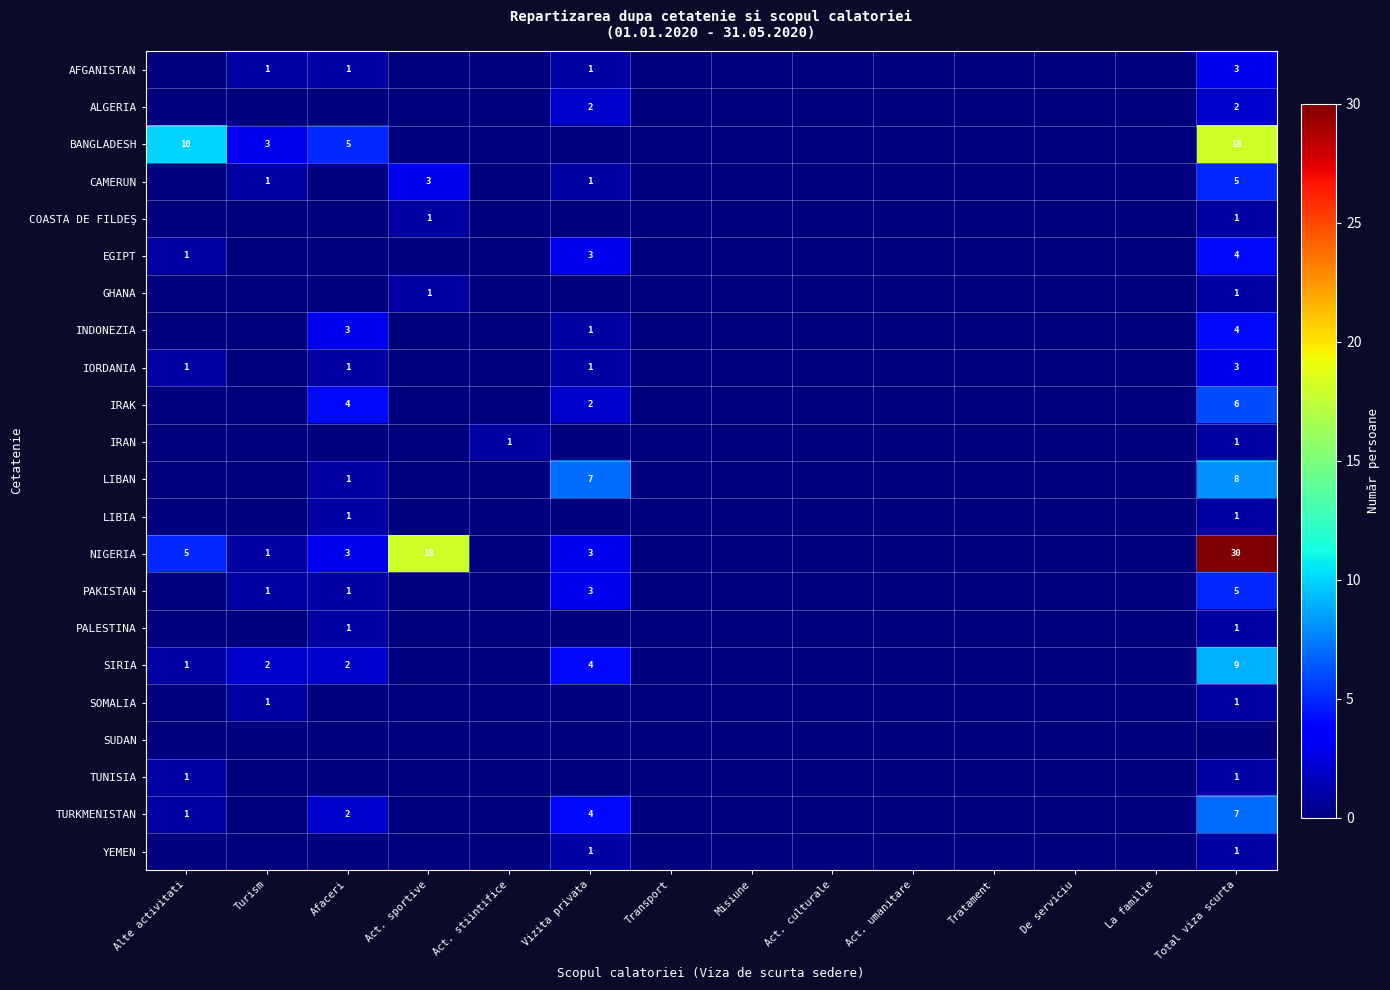

Rank the categories by COASTA DE FILDEŞ value from highest to lowest.

Act. sportive, Total viza scurta, Alte activitati, Turism, Afaceri, Act. stiintifice, Vizita privata, Transport, Misiune, Act. culturale, Act. umanitare, Tratament, De serviciu, La familie